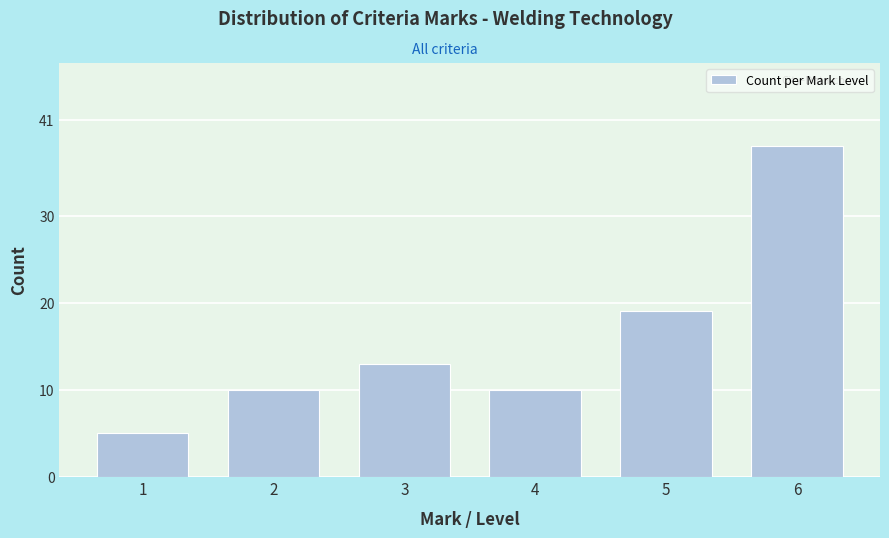

Reading left to right, transcribe all the data shown in this chart.

1=5	2=10	3=13	4=10	5=19	6=38